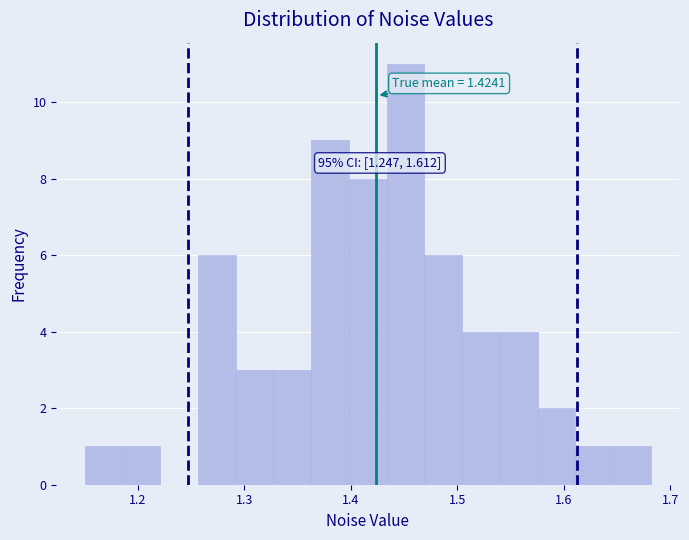

Around what value on the x-axis is the tallest bar? Give the approximate position of its centre, as read against the axis.

1.45